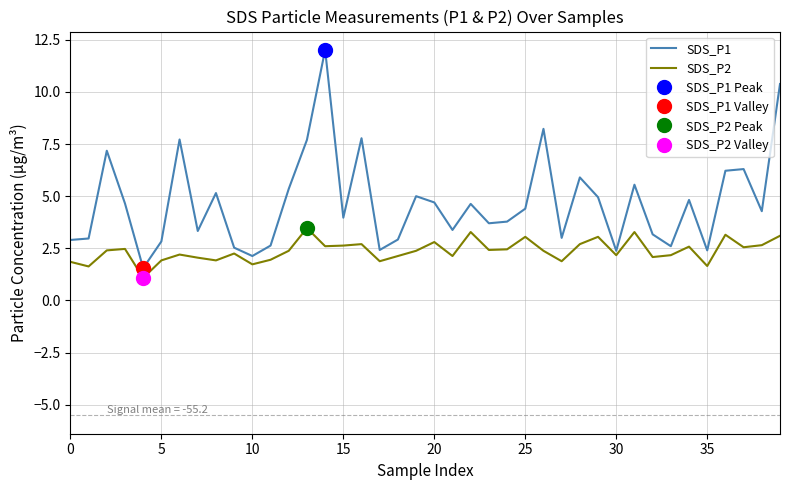

What is the label of the 19th point from the right?

21